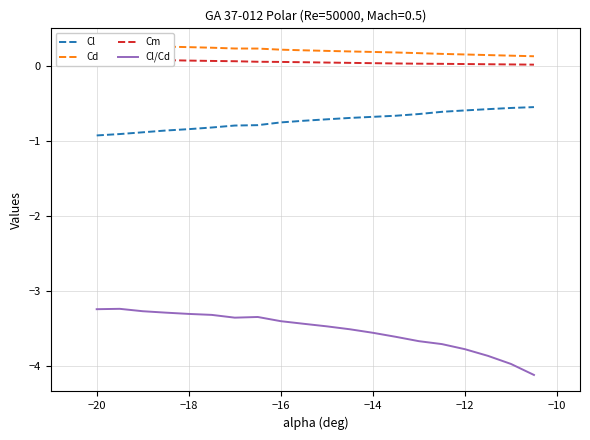

True or false: Cl/Cd and Cl intersect in this chart.

False